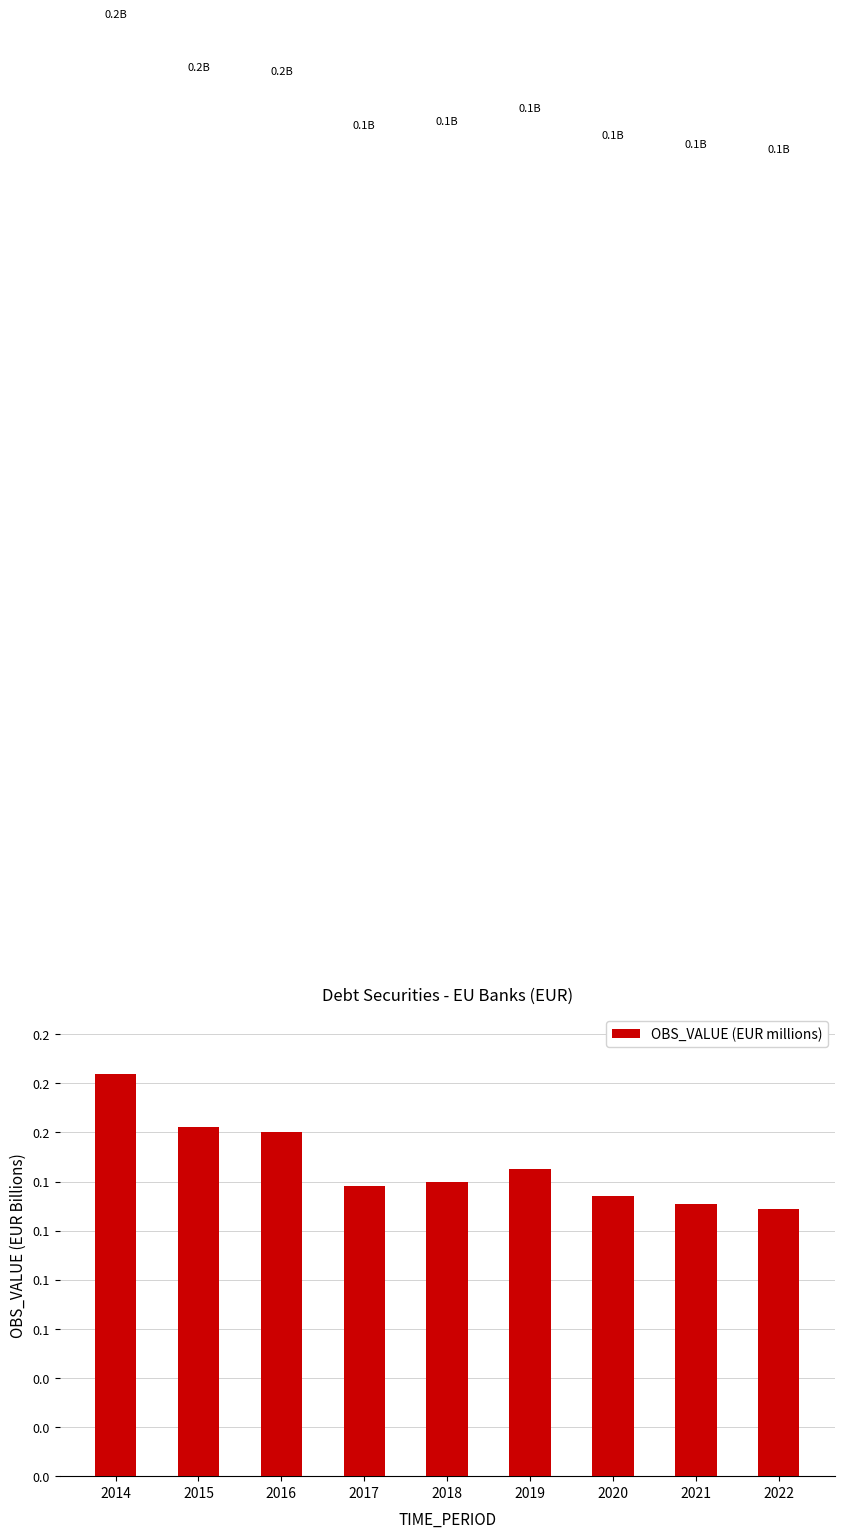

What is the minimum value shown in the chart?

0.1